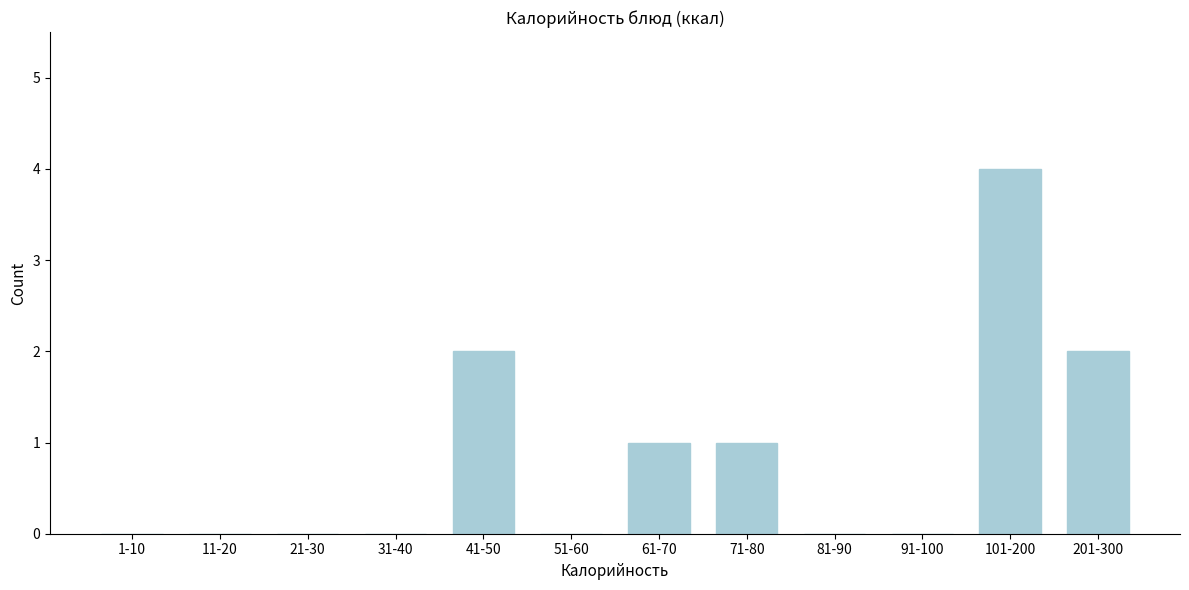

Reading left to right, what are all the values shown in this chart?

1-10=0	11-20=0	21-30=0	31-40=0	41-50=2	51-60=0	61-70=1	71-80=1	81-90=0	91-100=0	101-200=4	201-300=2